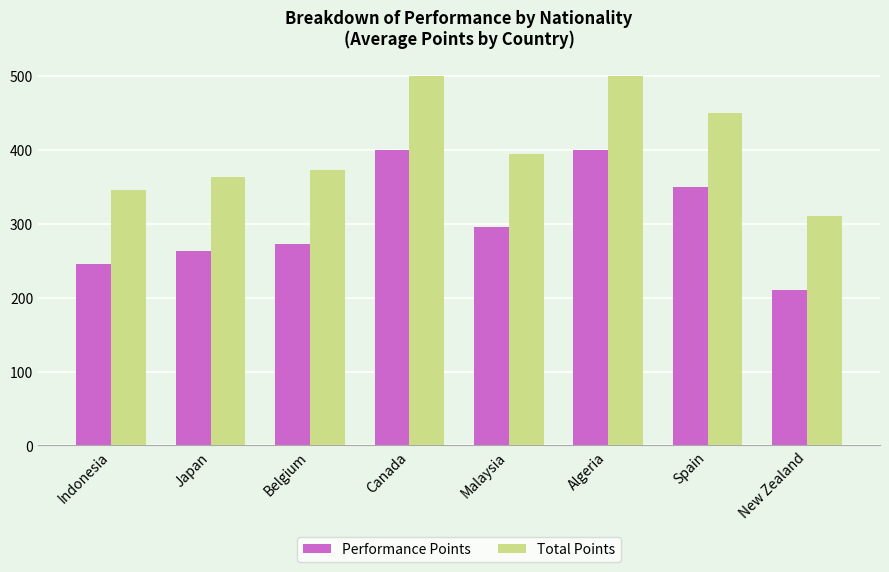

What is the greatest value displayed?

500.0